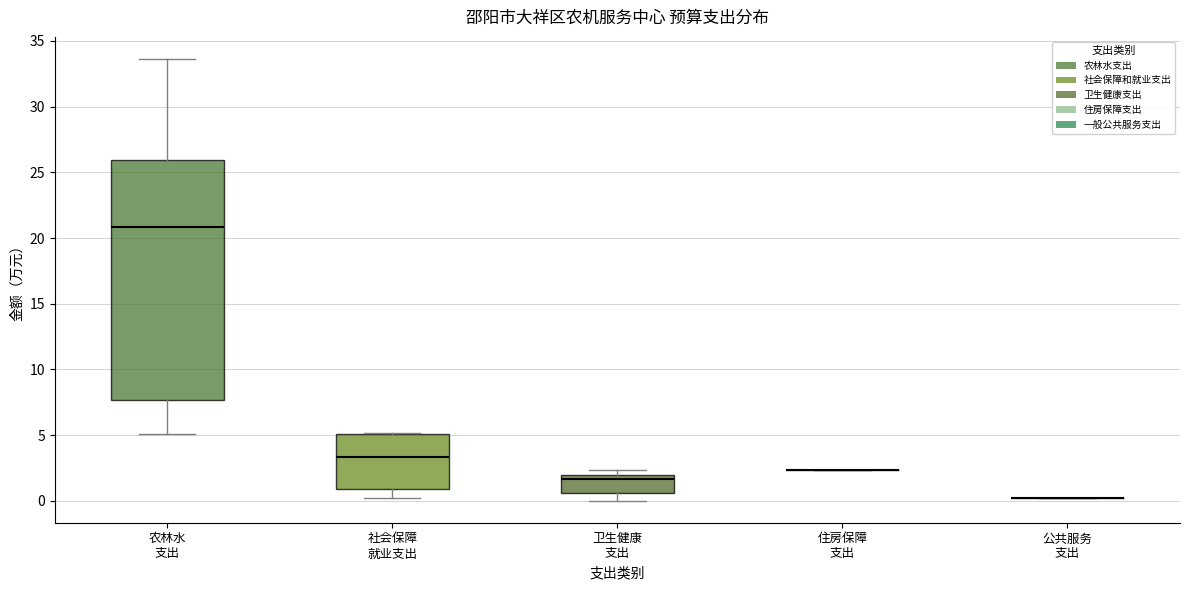

Which box is the tallest, from its lower edge to its upper edge?

农林水 支出